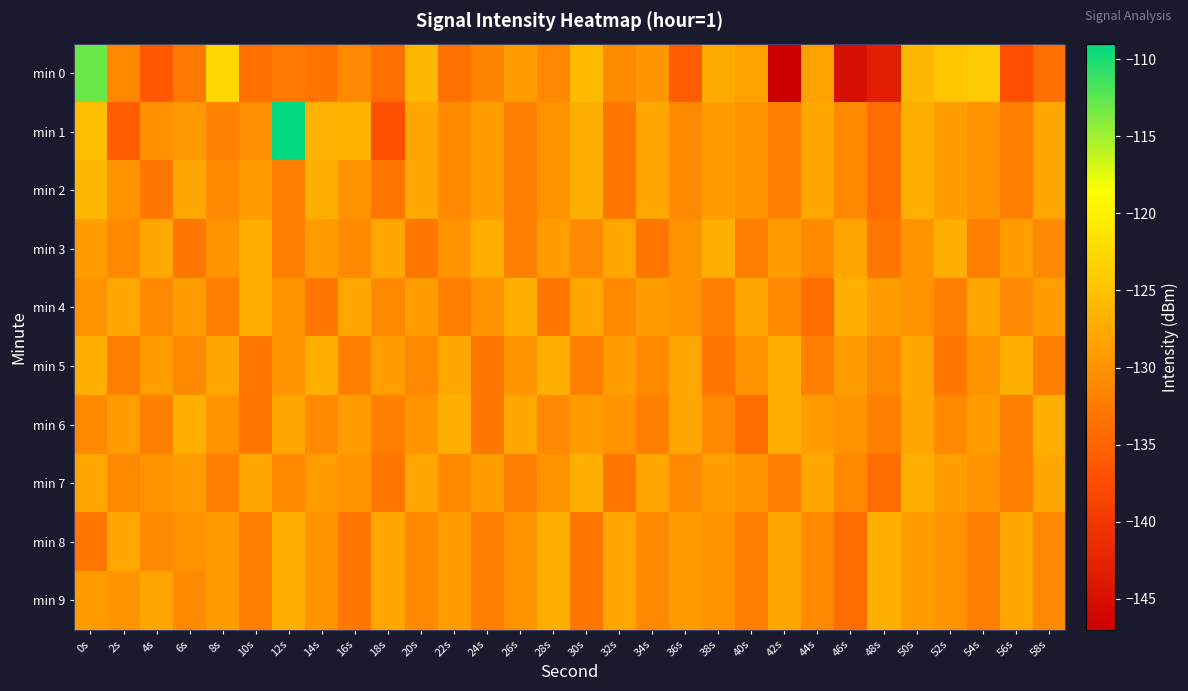

What is the total value across all series at 30s?

-1292.7